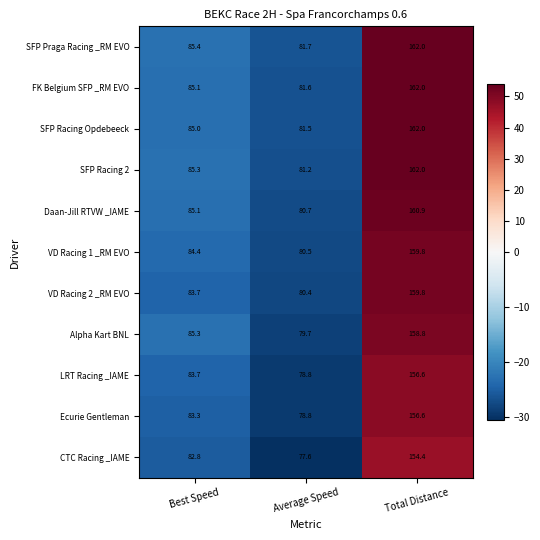

At which label does CTC Racing _IAME first exceed 82?

Best Speed